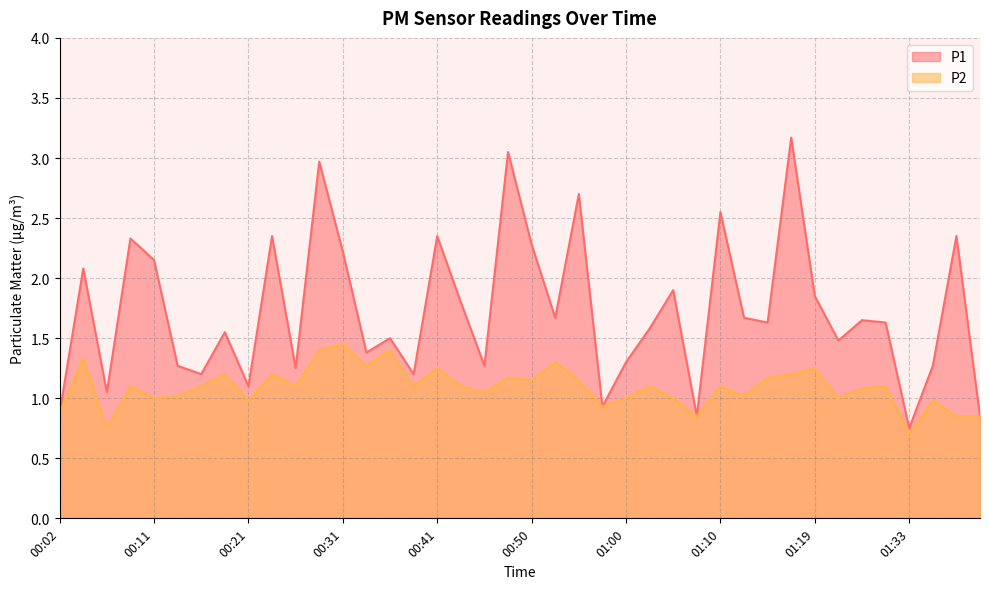

What is the label of the 1st point from the left?

00:02